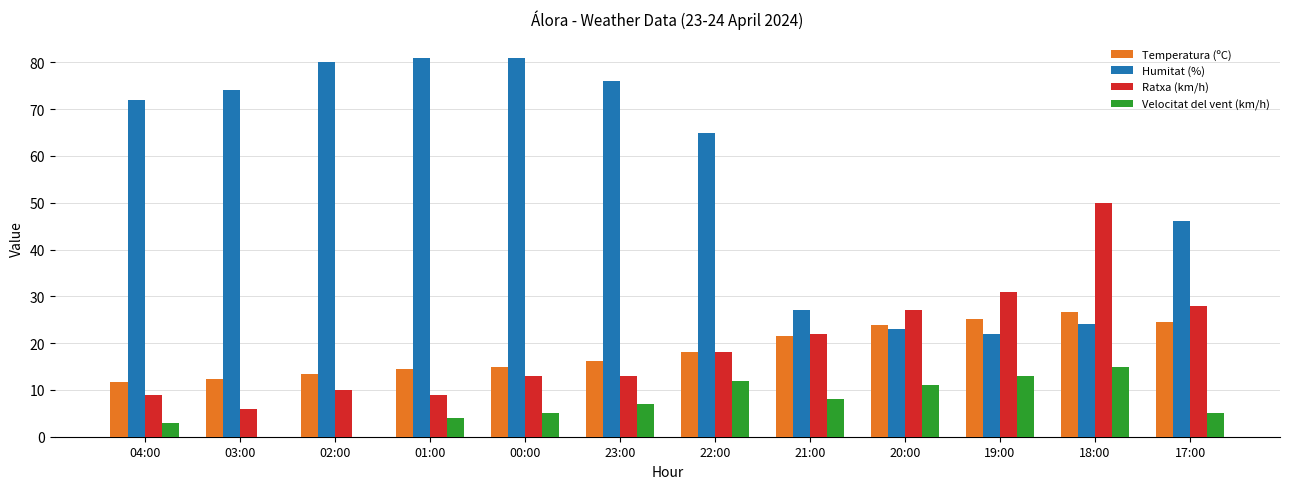

Reading right to left, extract all data points from this chart.

Temperatura (ºC): 17:00=24.6	18:00=26.7	19:00=25.1	20:00=23.9	21:00=21.6	22:00=18.2	23:00=16.2	00:00=15.0	01:00=14.4	02:00=13.5	03:00=12.4	04:00=11.7
Humitat (%): 17:00=46.0	18:00=24.0	19:00=22.0	20:00=23.0	21:00=27.0	22:00=65.0	23:00=76.0	00:00=81.0	01:00=81.0	02:00=80.0	03:00=74.0	04:00=72.0
Ratxa (km/h): 17:00=28.0	18:00=50.0	19:00=31.0	20:00=27.0	21:00=22.0	22:00=18.0	23:00=13.0	00:00=13.0	01:00=9.0	02:00=10.0	03:00=6.0	04:00=9.0
Velocitat del vent (km/h): 17:00=5.0	18:00=15.0	19:00=13.0	20:00=11.0	21:00=8.0	22:00=12.0	23:00=7.0	00:00=5.0	01:00=4.0	02:00=0.0	03:00=0.0	04:00=3.0